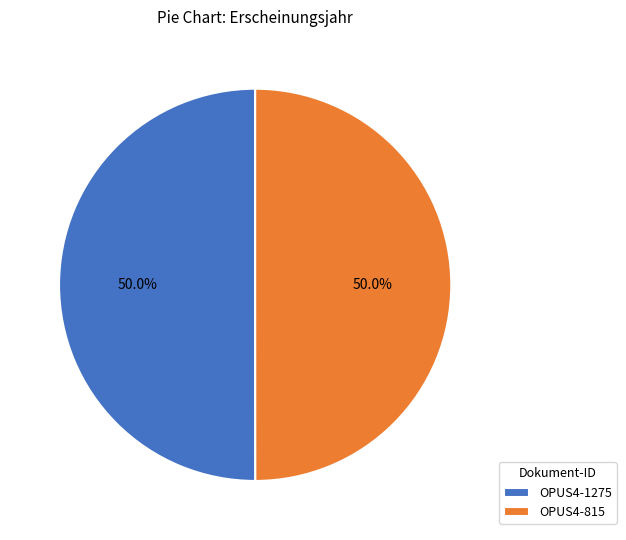

Is it true that OPUS4-815 is 50% of the pie?

True